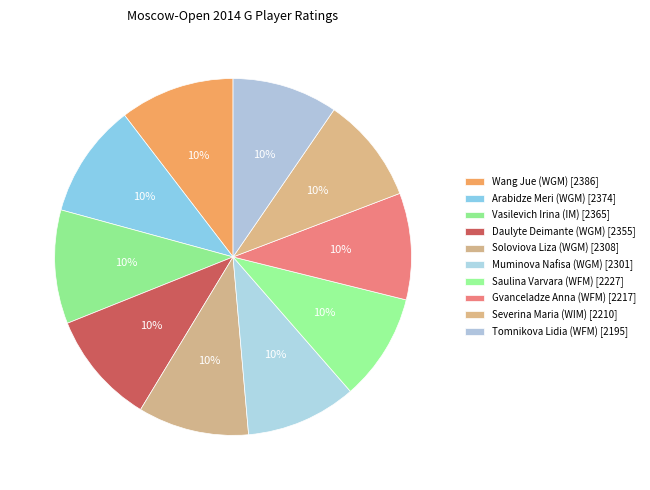

What percentage is the Muminova Nafisa (WGM) slice, to the nearest percent?

10%